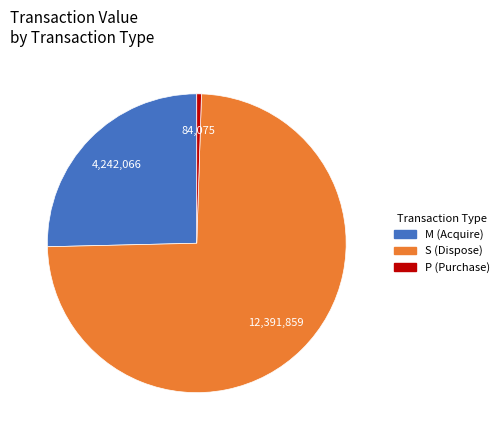

Is there any slice that represents more than half of the pie?

Yes